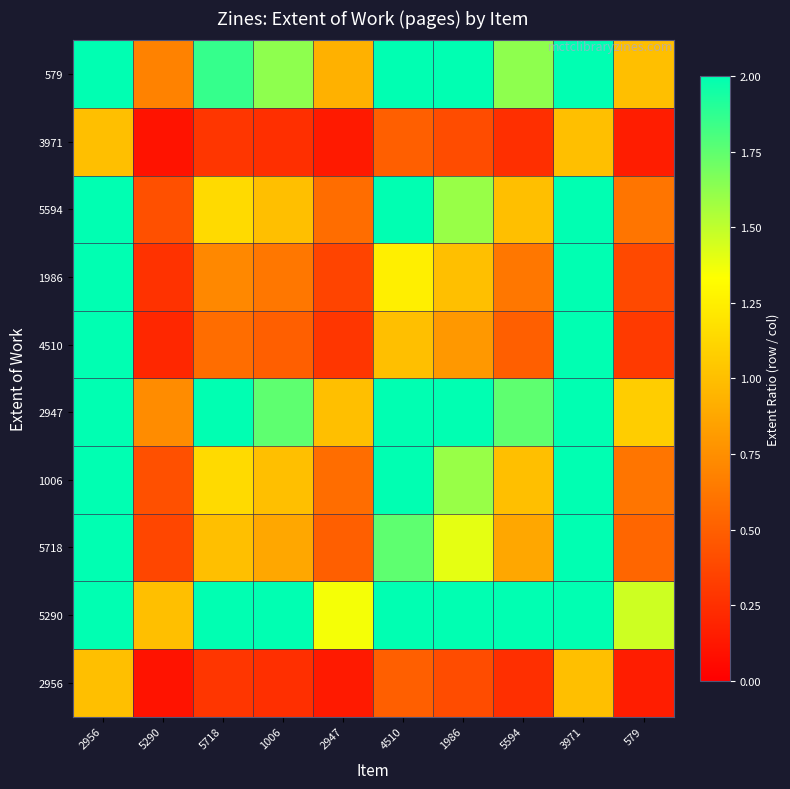

Rank the series at 5718 from highest to lowest value.

5290, 2947, 579, 1006, 5594, 5718, 1986, 4510, 2956, 3971